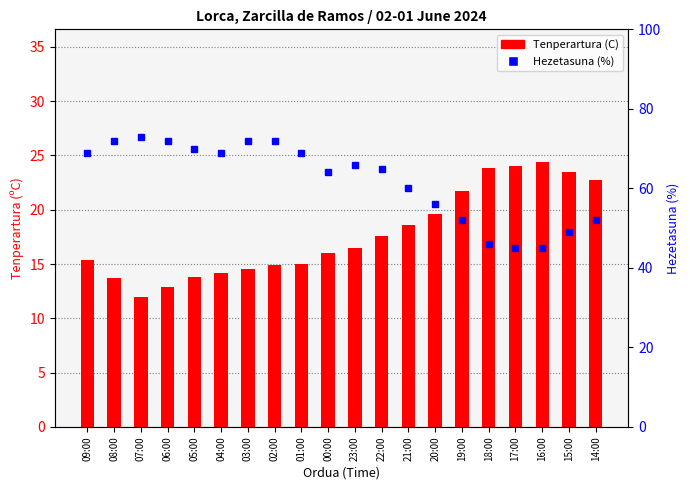

Is the value of Hezetasuna (%) at 22:00 greater than the value of Tenperartura (C) at 08:00?

Yes